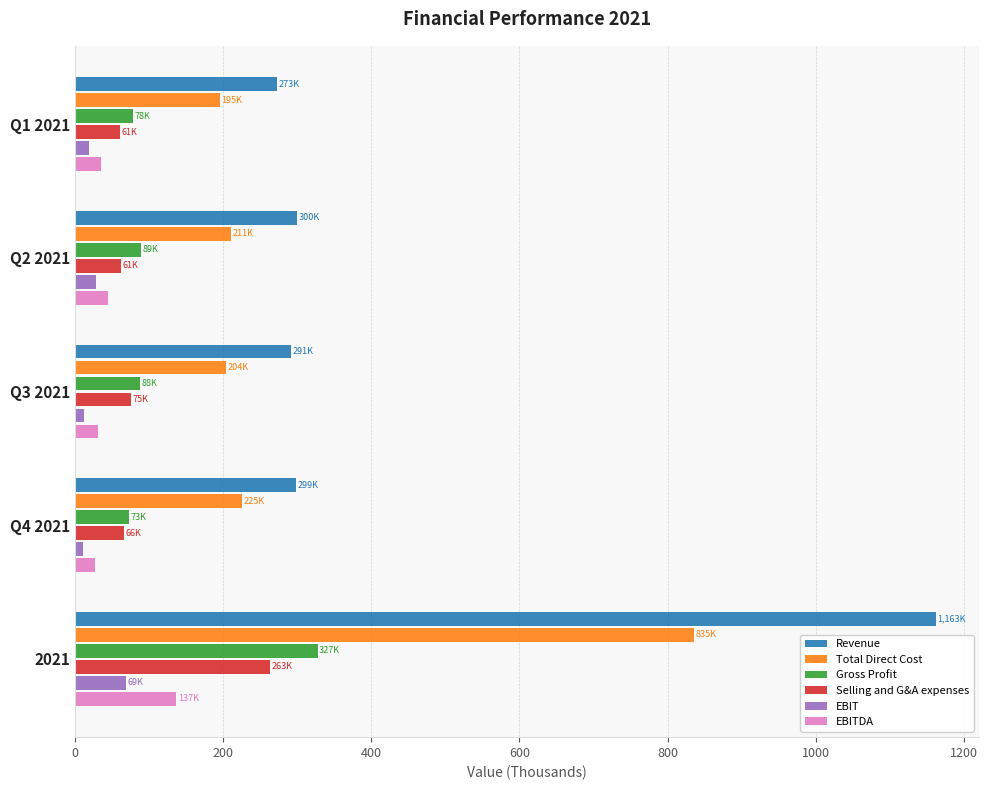

At how many categories does at least one series exceed 1005?

1